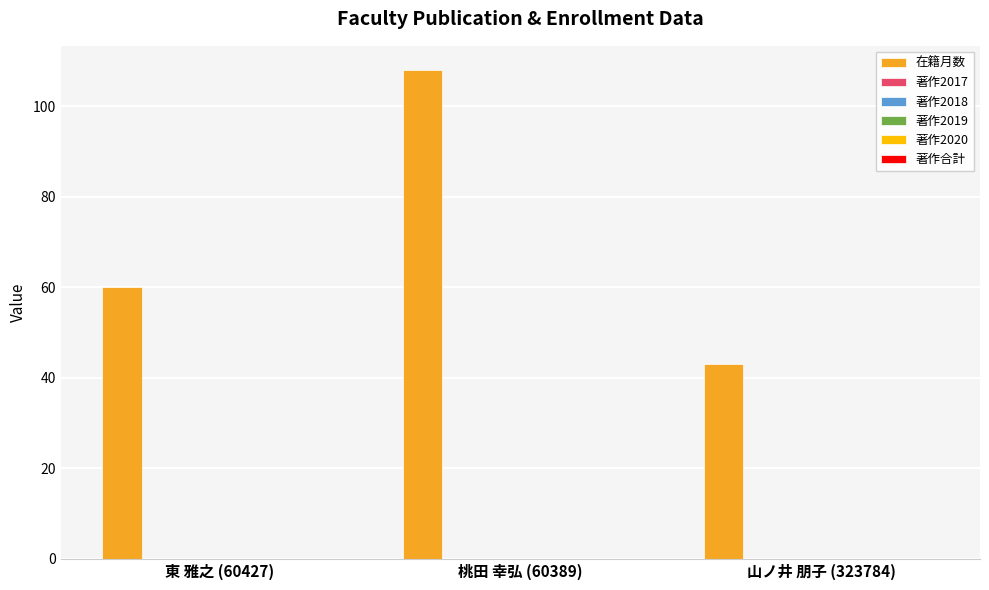

What is the average value?

70